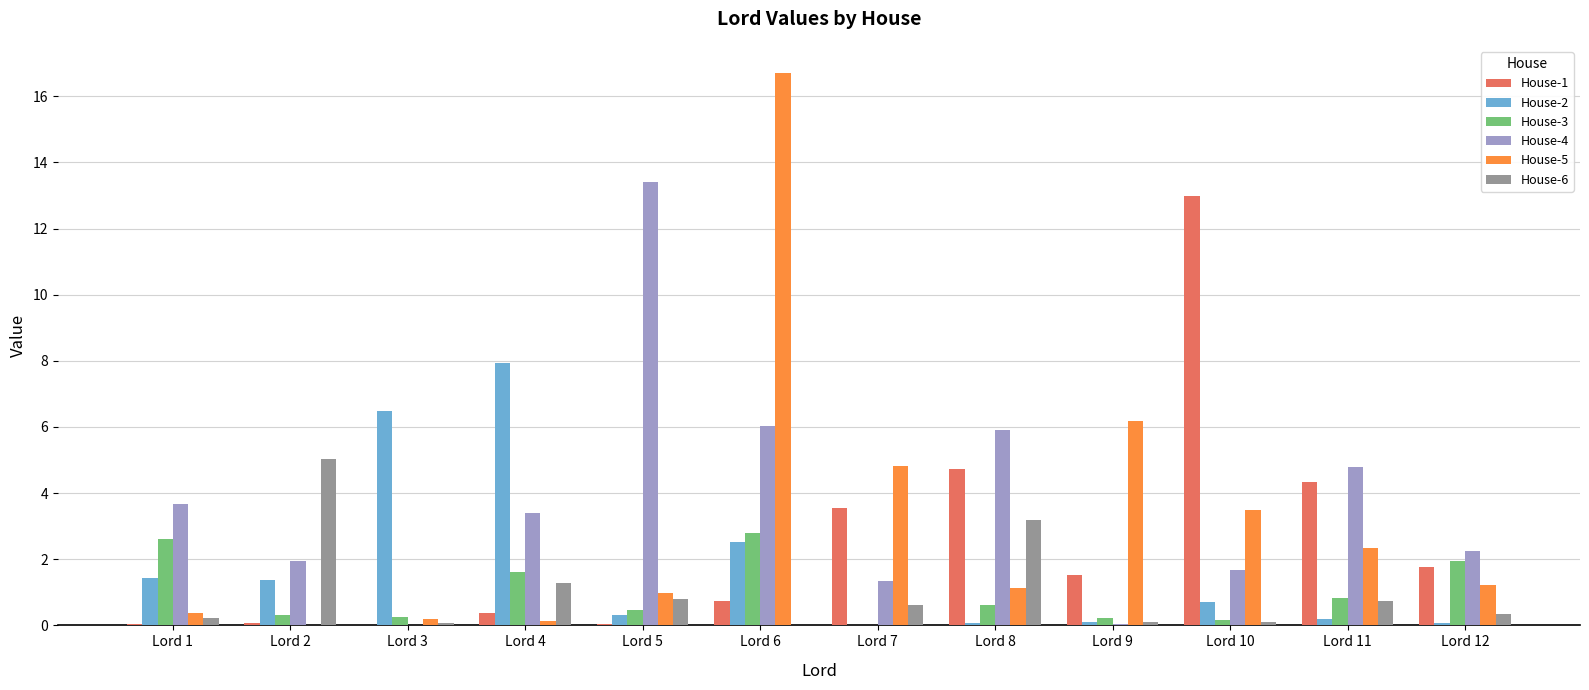

What is the spread (max minus min) of values at Lord 9?

6.1